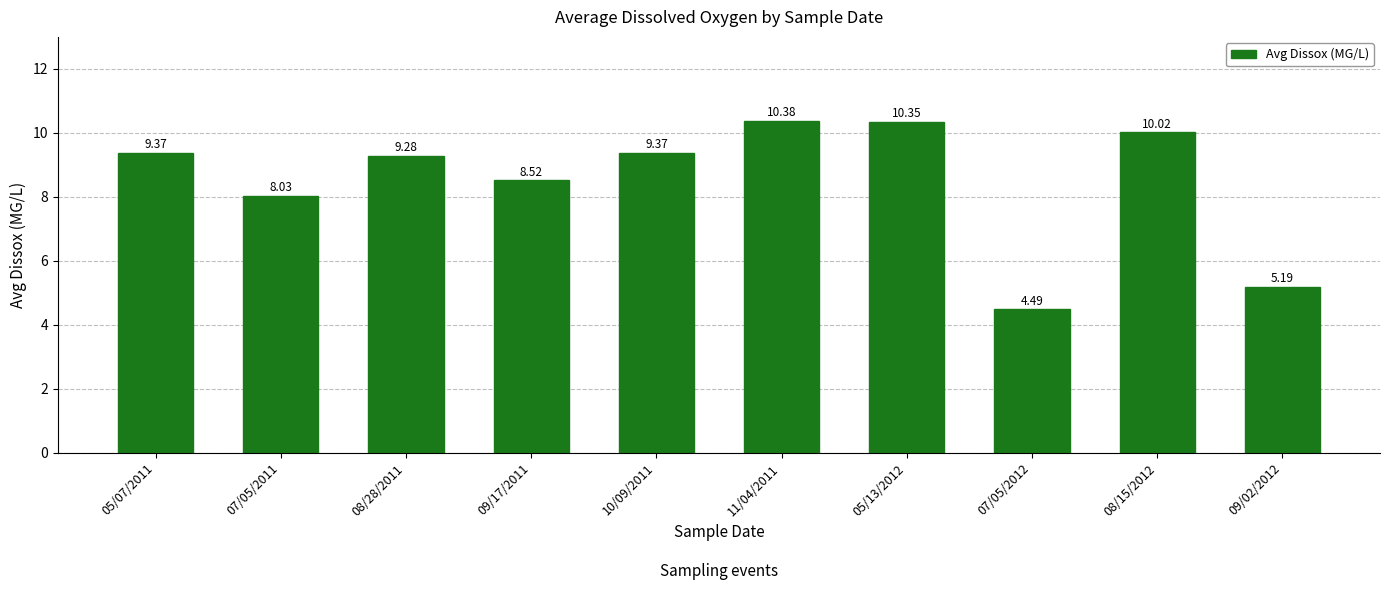

What is the sum of all values?

85.0